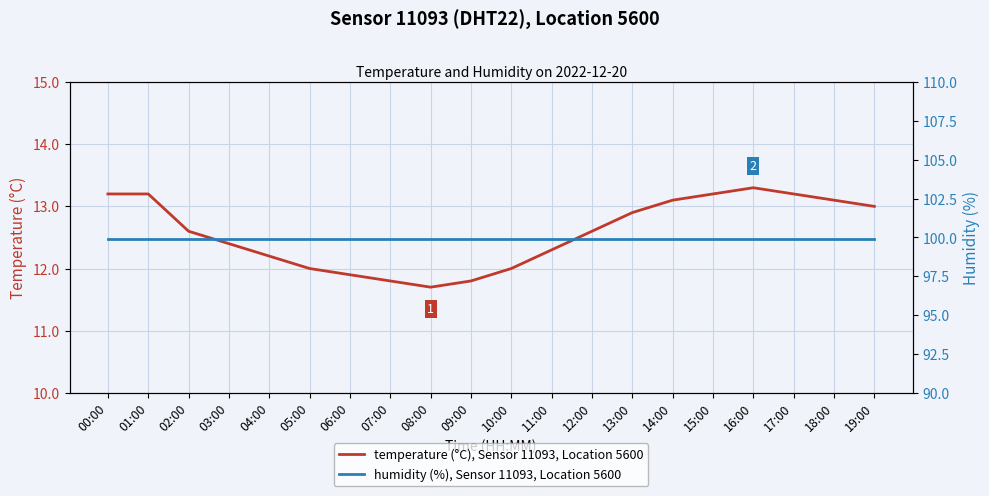

True or false: temperature (°C), Sensor 11093, Location 5600 and humidity (%), Sensor 11093, Location 5600 cross at least once.

False